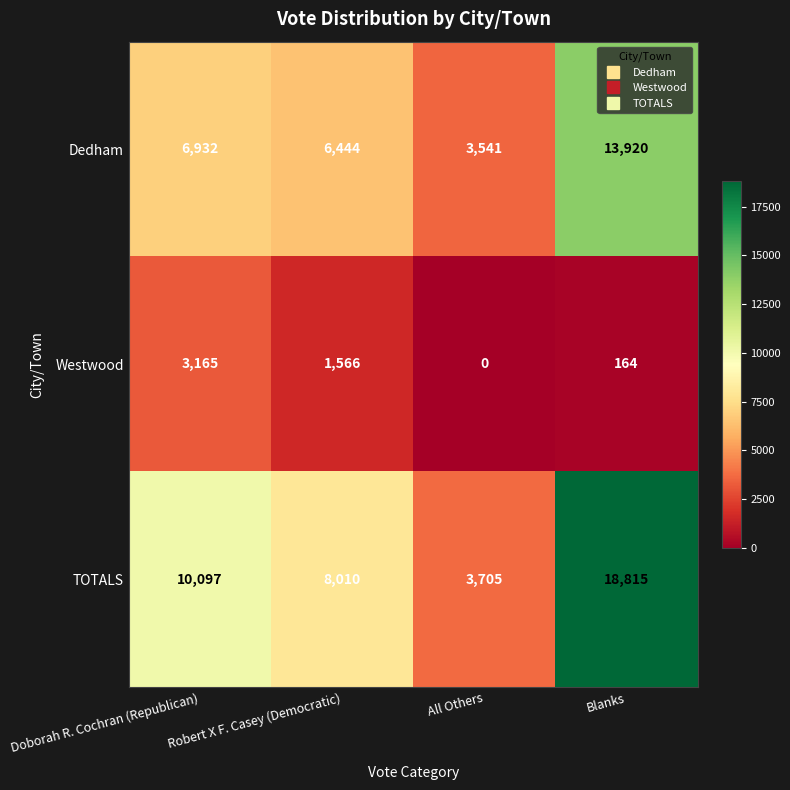

Between Doborah R. Cochran (Republican) and Blanks, which series saw the biggest shift?

TOTALS